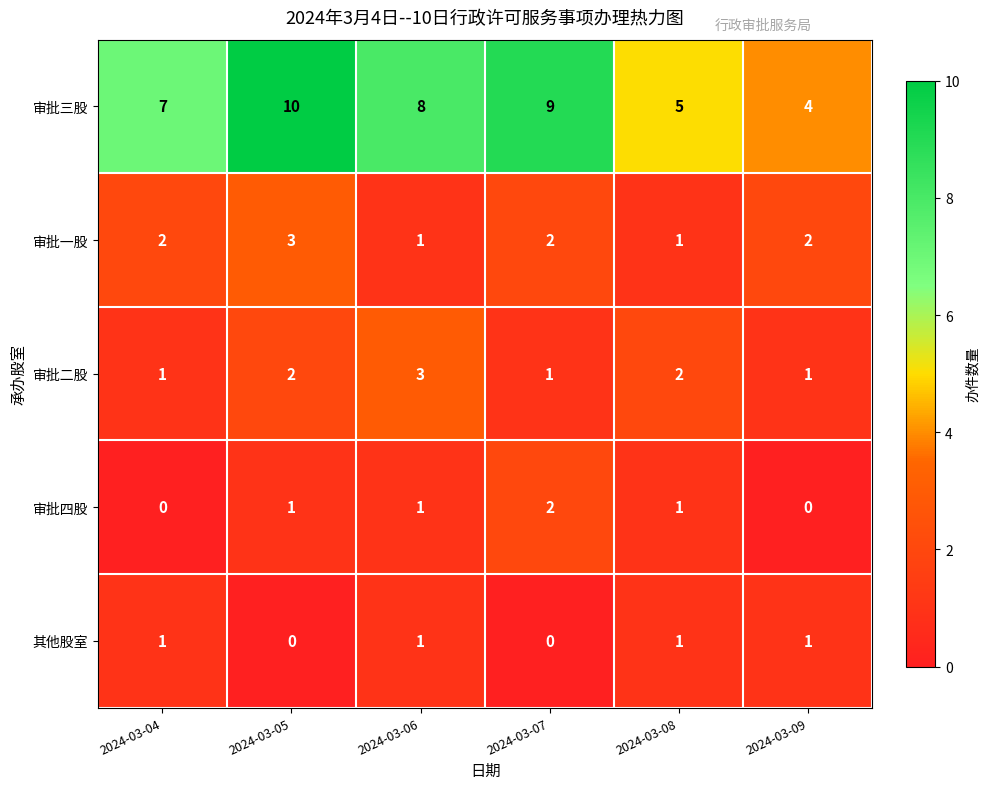

Which series has the largest total across all categories?

审批三股